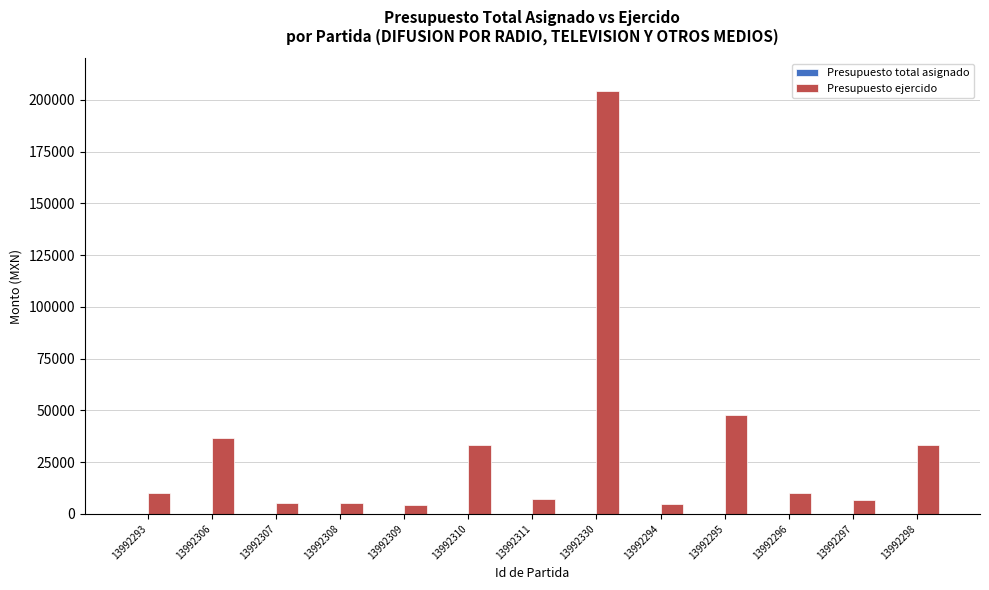

What is the sum of all values?

407936.5